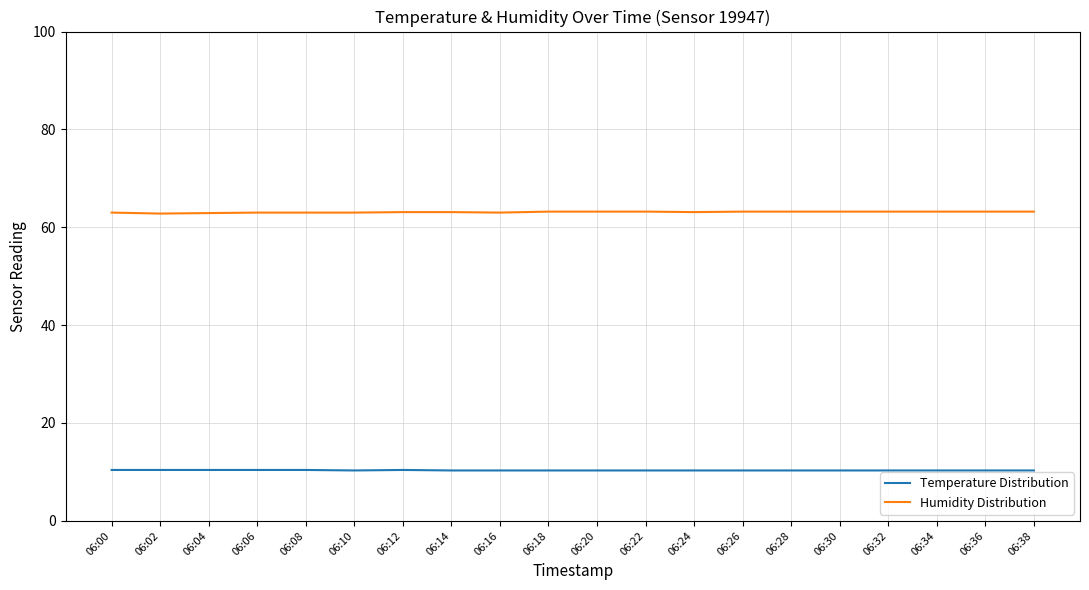

What is the difference between the second highest and second lowest values in the Humidity Distribution series?

0.3